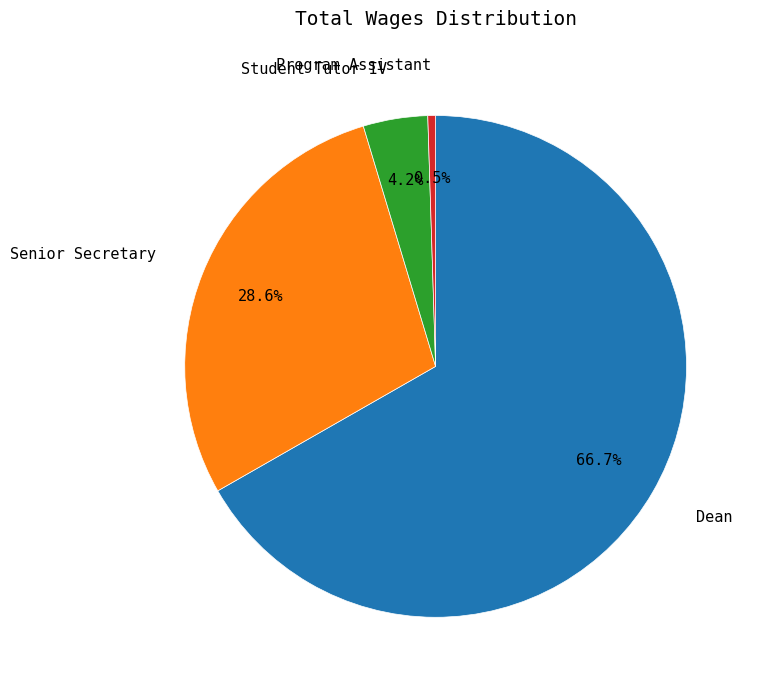

To the nearest percent, what is the combined percentage of Program Assistant and Student Tutor IV?

5%